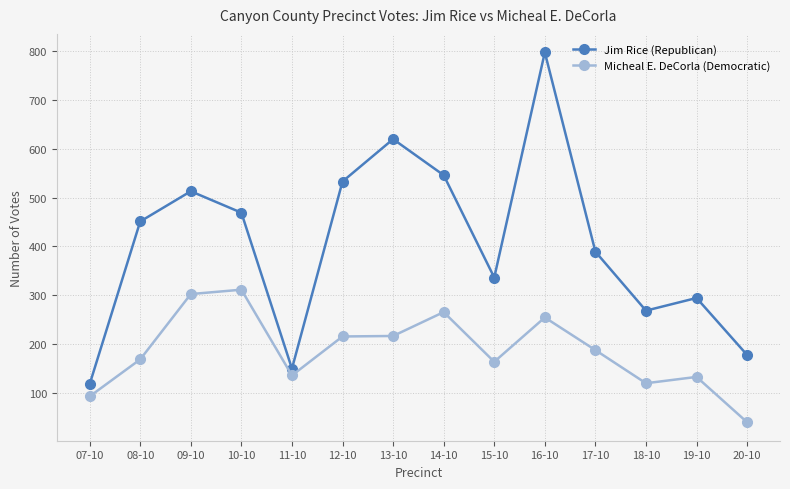

How many interior local valleys does the Jim Rice (Republican) series have?

3